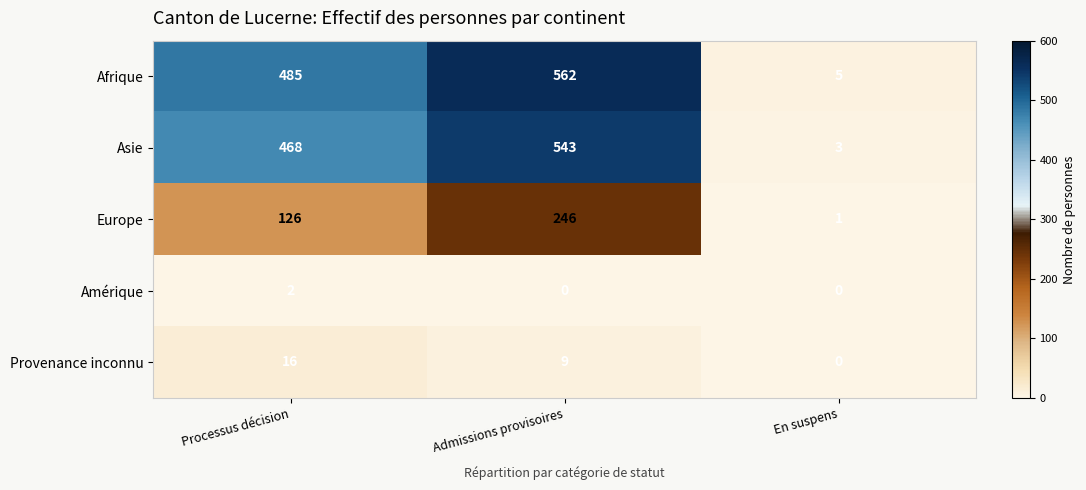

True or false: Provenance inconnu has a value of 12 at Admissions provisoires.

False